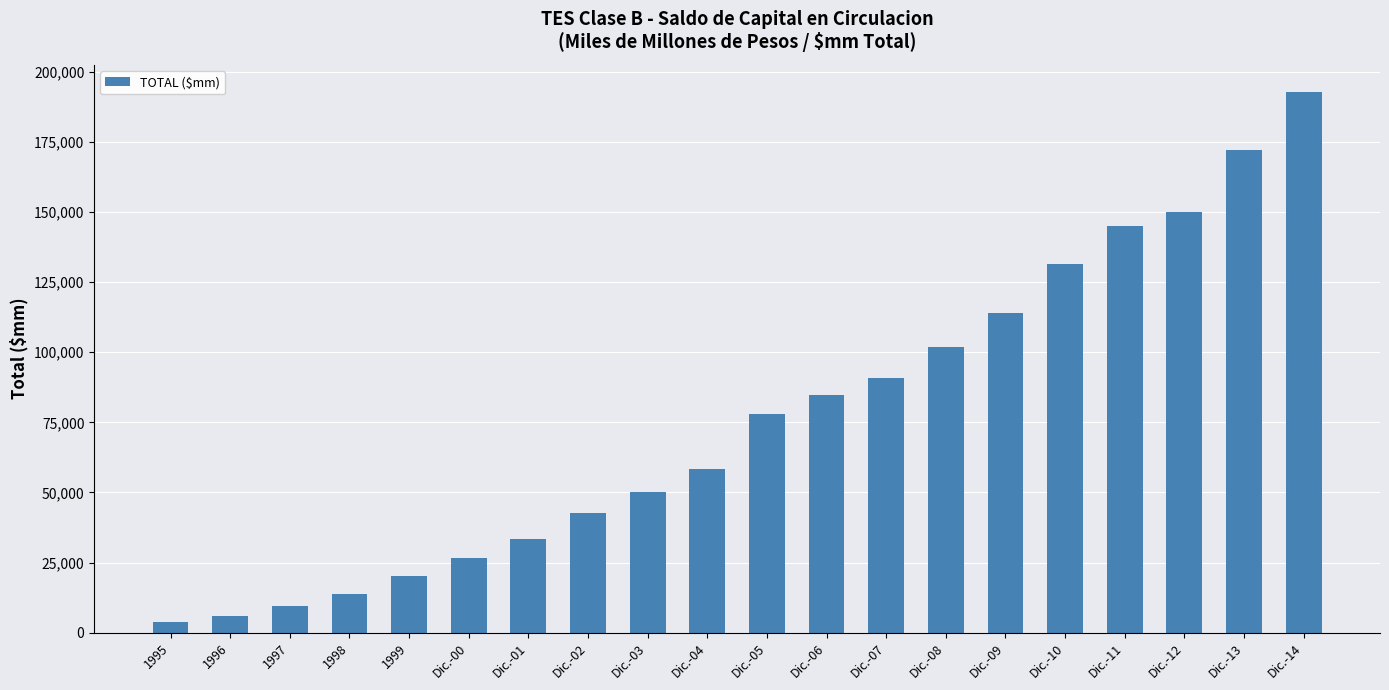

Rank the categories by value from lowest to highest.

1995, 1996, 1997, 1998, 1999, Dic.-00, Dic.-01, Dic.-02, Dic.-03, Dic.-04, Dic.-05, Dic.-06, Dic.-07, Dic.-08, Dic.-09, Dic.-10, Dic.-11, Dic.-12, Dic.-13, Dic.-14